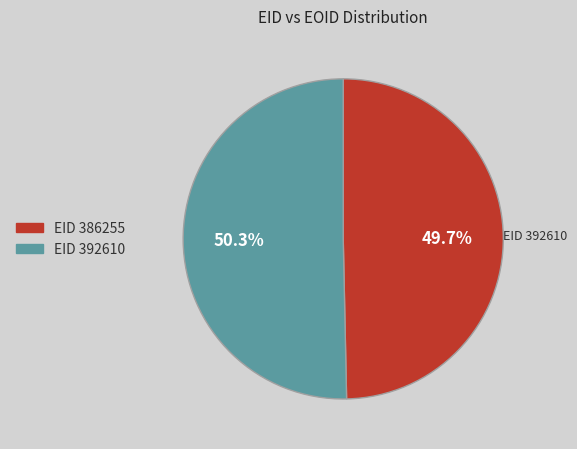

Which slice is the largest?

392610